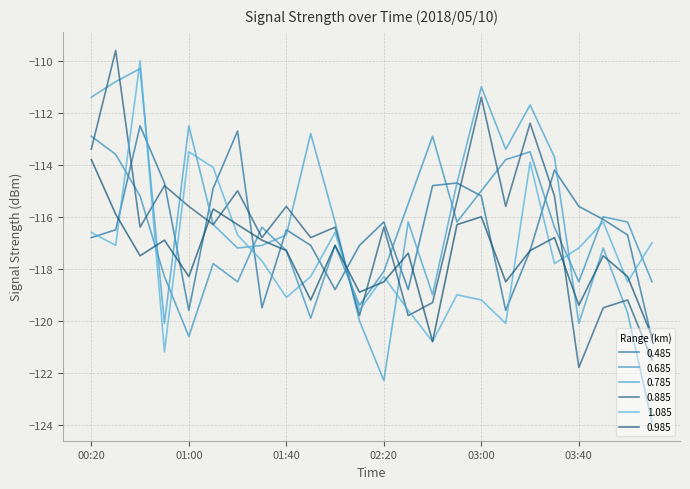

Which series has the widest spread of values?

0.785